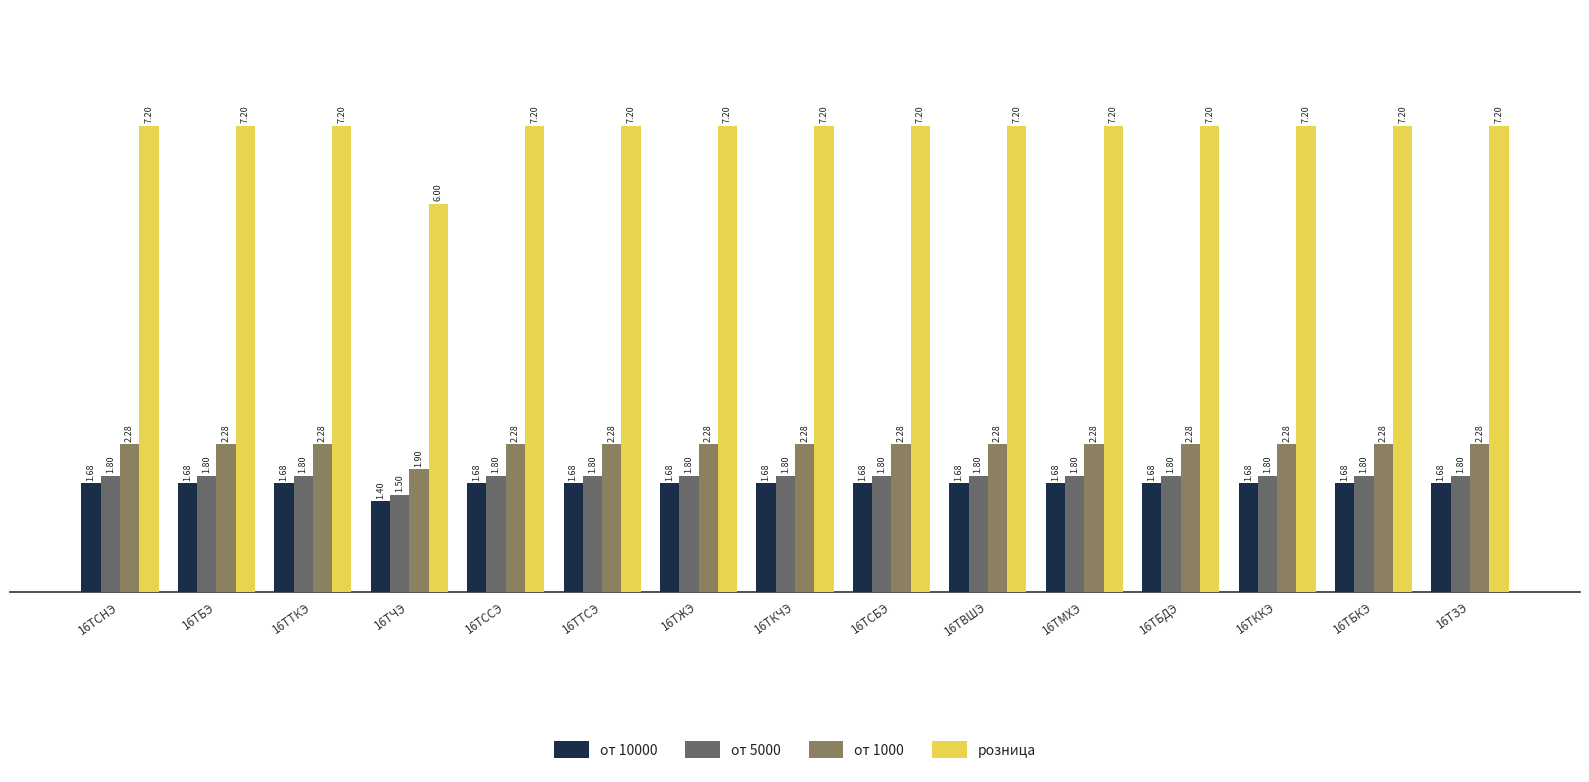

Are the bars horizontal?

No